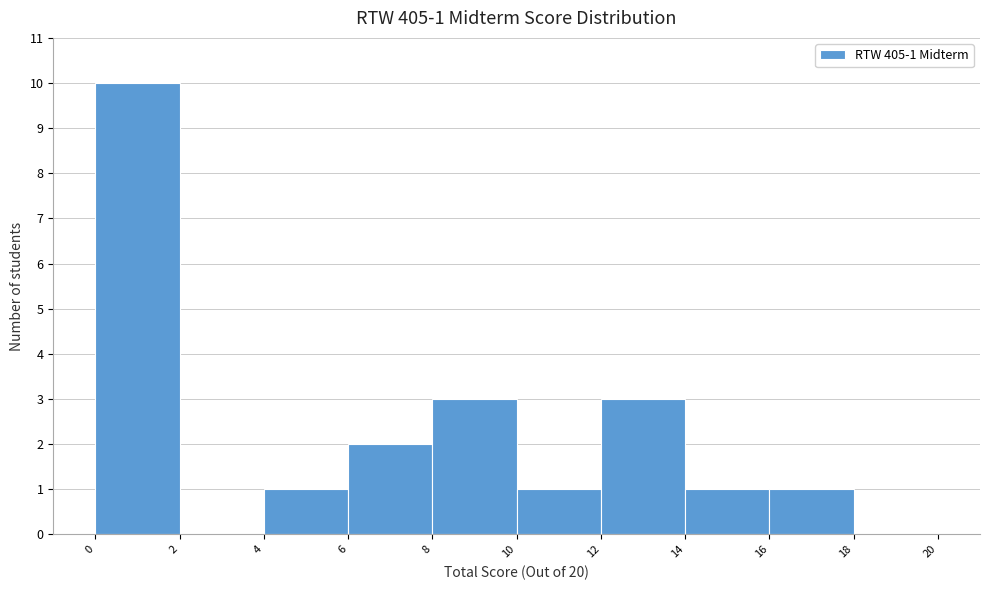

Which range on the x-axis has the tallest bar?

0 to 2